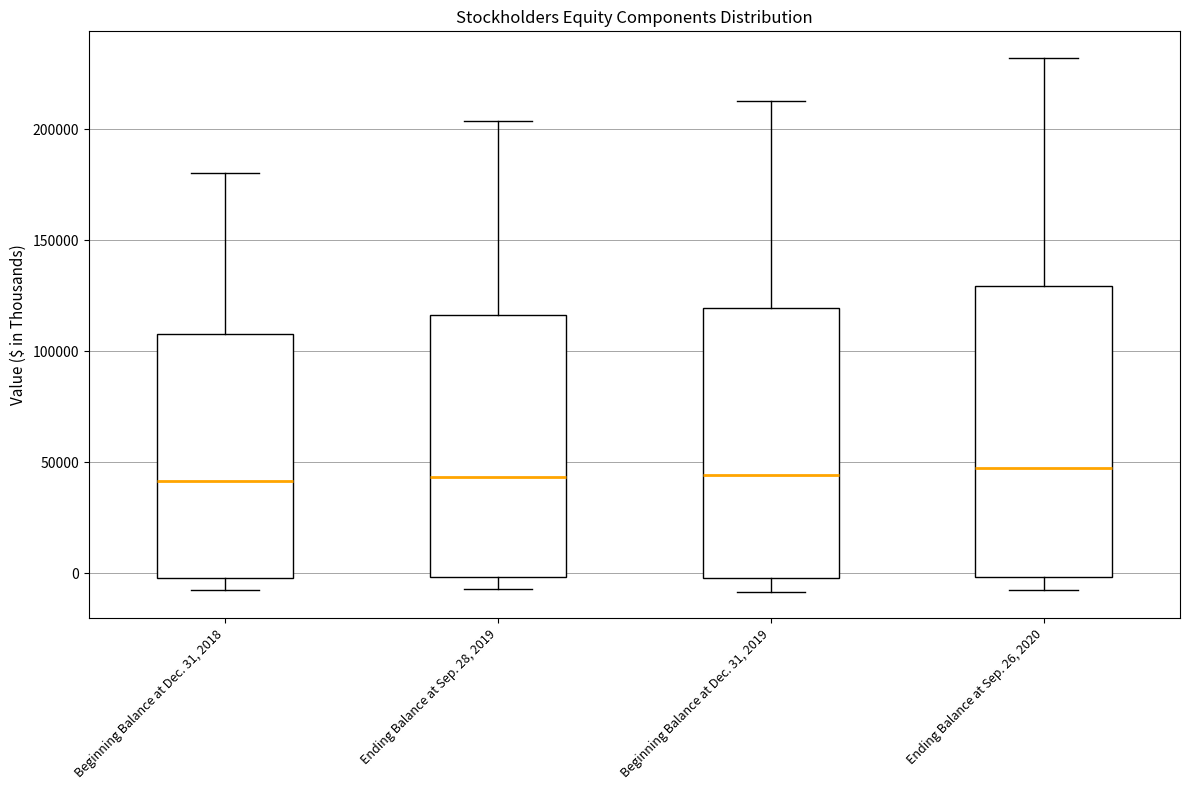

Which box is the tallest, from its lower edge to its upper edge?

Ending Balance at Sep. 26, 2020